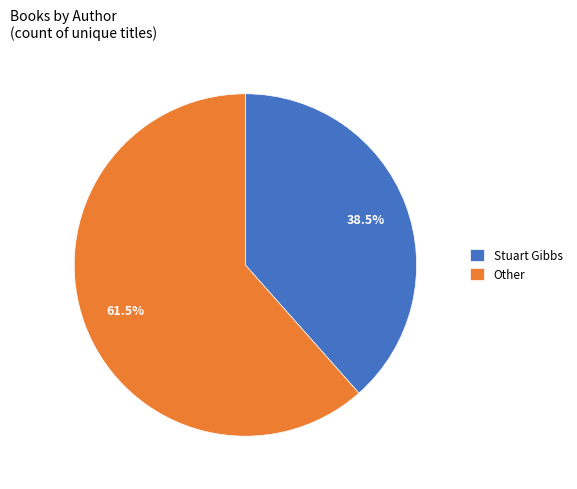

What is the smallest slice in the pie chart?

Stuart Gibbs